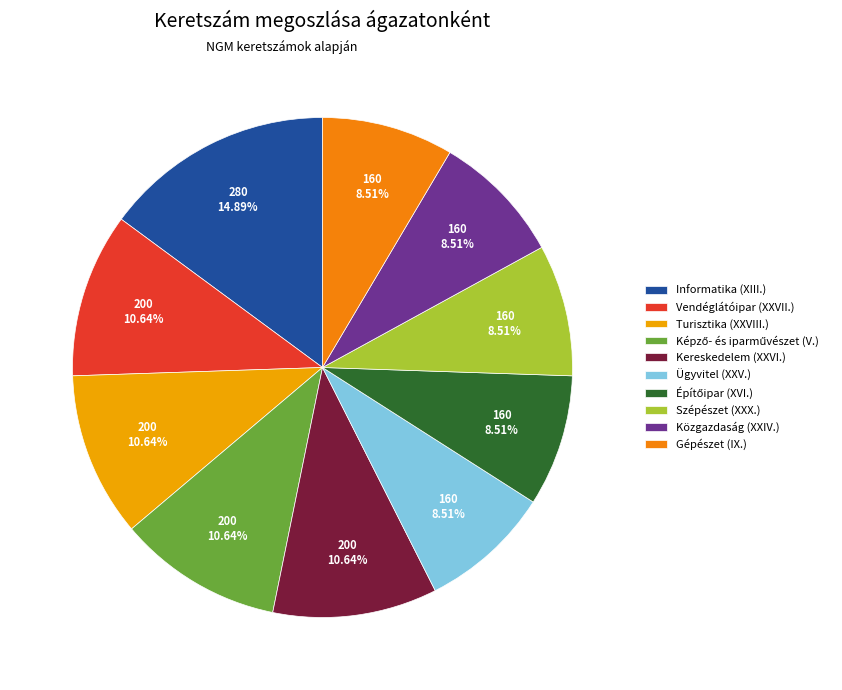

Does any single category account for the majority?

No